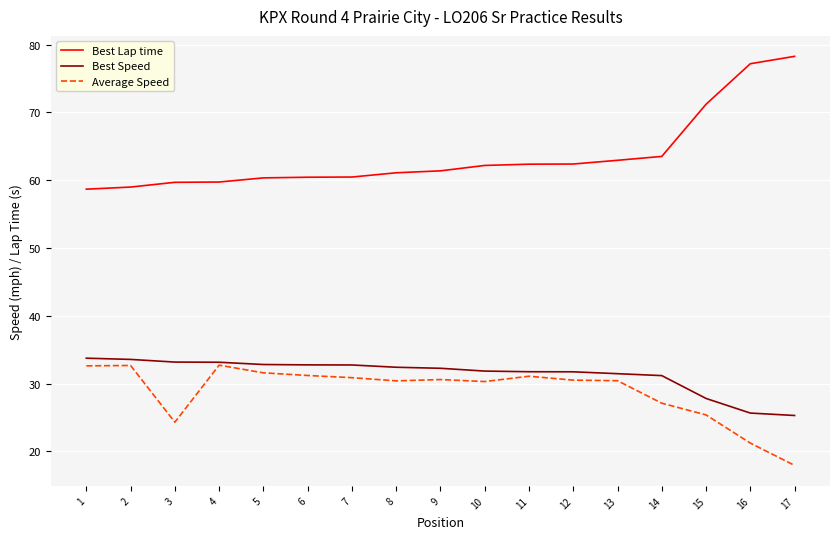

What is the maximum value shown in the chart?

78.3